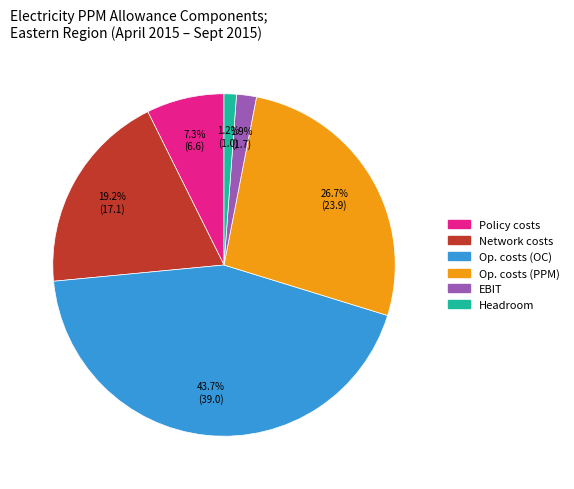

Does any single category account for the majority?

No